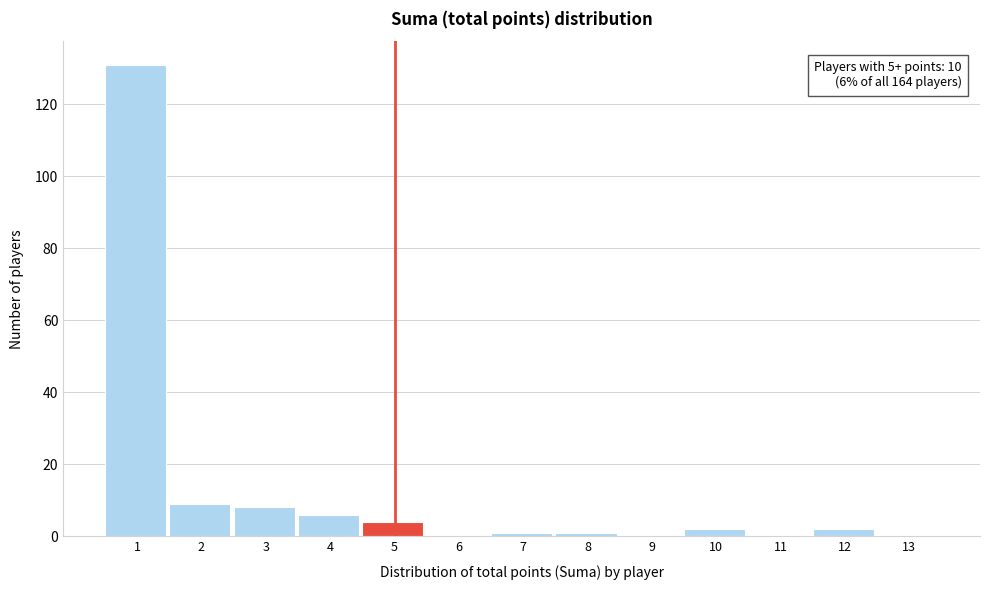

Reading left to right, what are all the values shown in this chart?

1=131	2=9	3=8	4=6	5=4	6=0	7=1	8=1	9=0	10=2	11=0	12=2	13=0